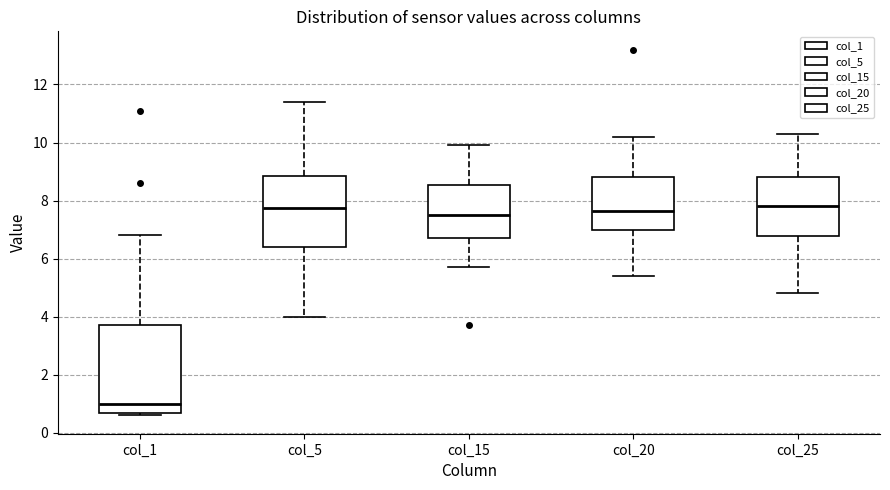

Comparing the boxes themselves (not the whiskers), which one is the tallest?

col_1